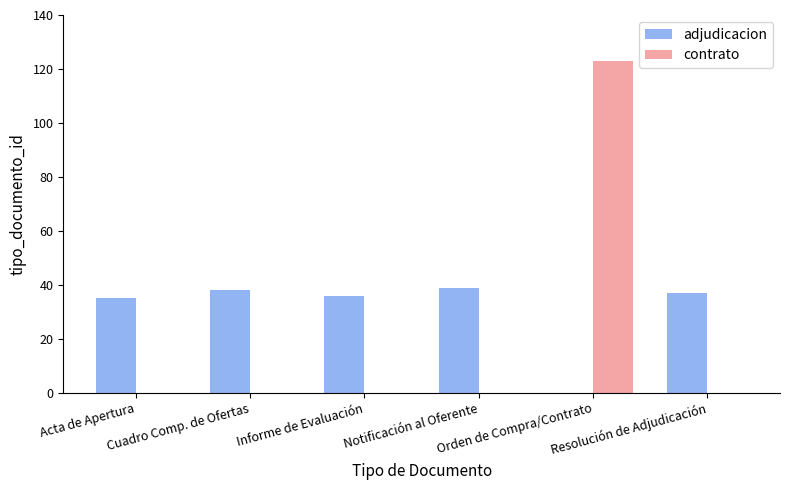

Reading left to right, list all the values displayed in this chart.

adjudicacion: 35	38	36	39	0	37
contrato: 0	0	0	0	123	0